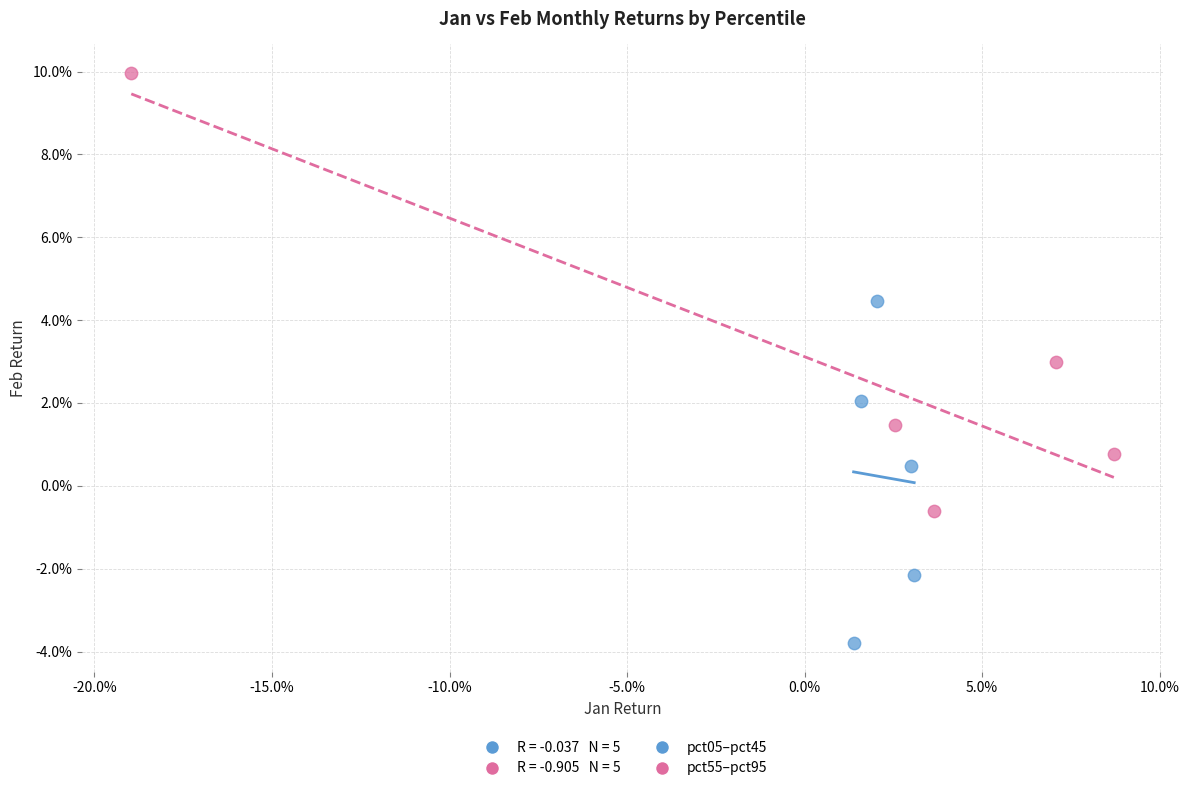

Which series contains the lowest Y value?

pct05–pct45